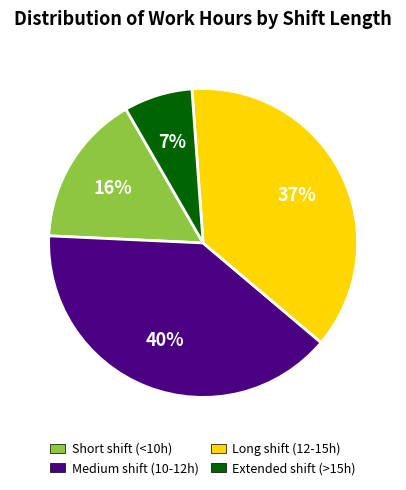

Is there any slice that represents more than half of the pie?

No